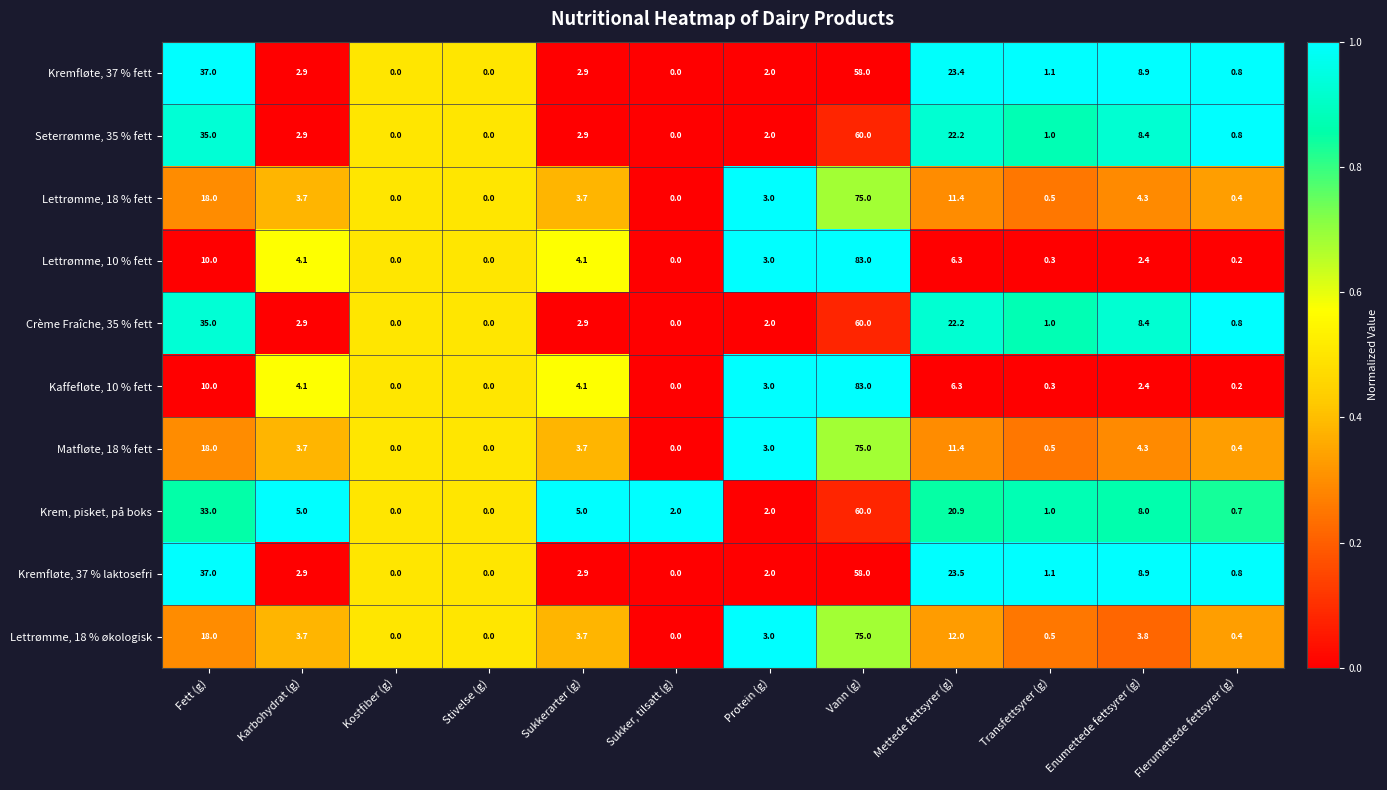

Where is Kaffefløte, 10 % fett nearest to the value 41?

Fett (g)